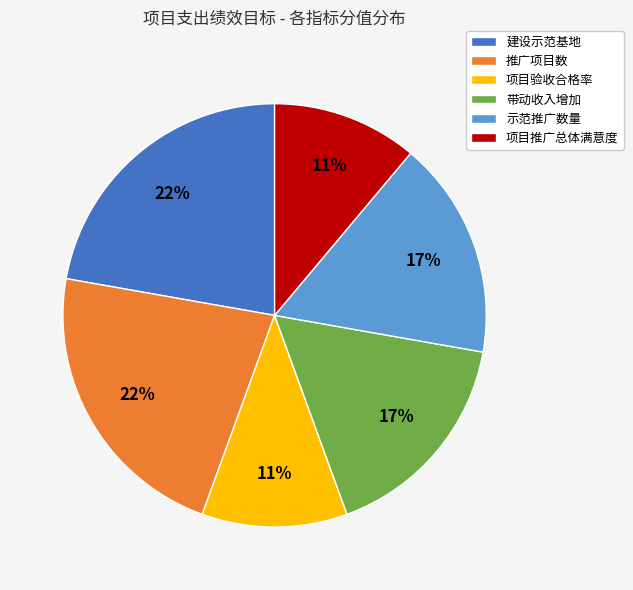

How many segments does this pie chart have?

6